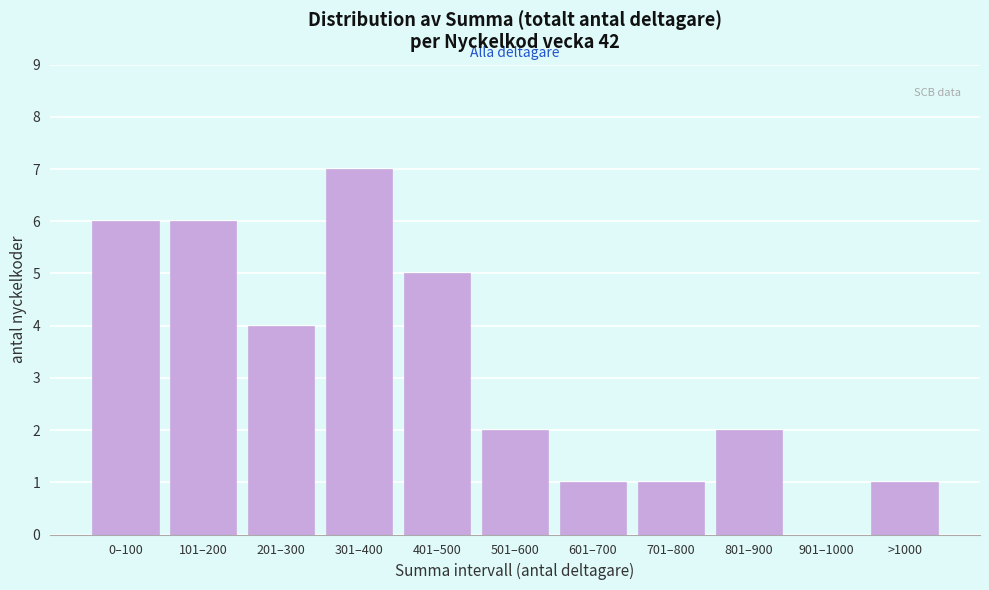

Reading right to left, list all the values displayed in this chart.

>1000=1	901–1000=0	801–900=2	701–800=1	601–700=1	501–600=2	401–500=5	301–400=7	201–300=4	101–200=6	0–100=6